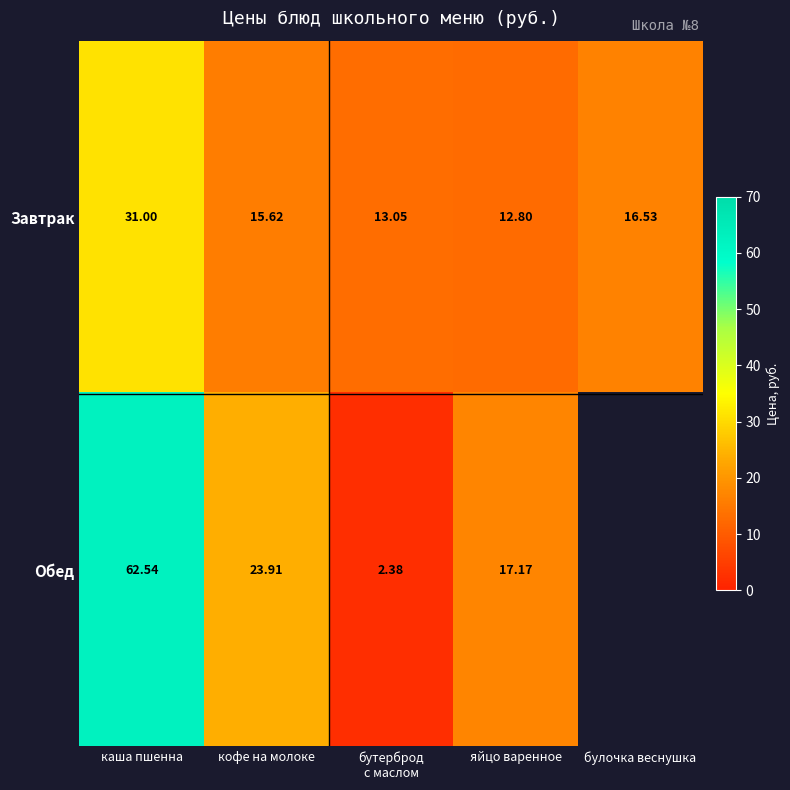

What is the greatest value displayed?

62.5